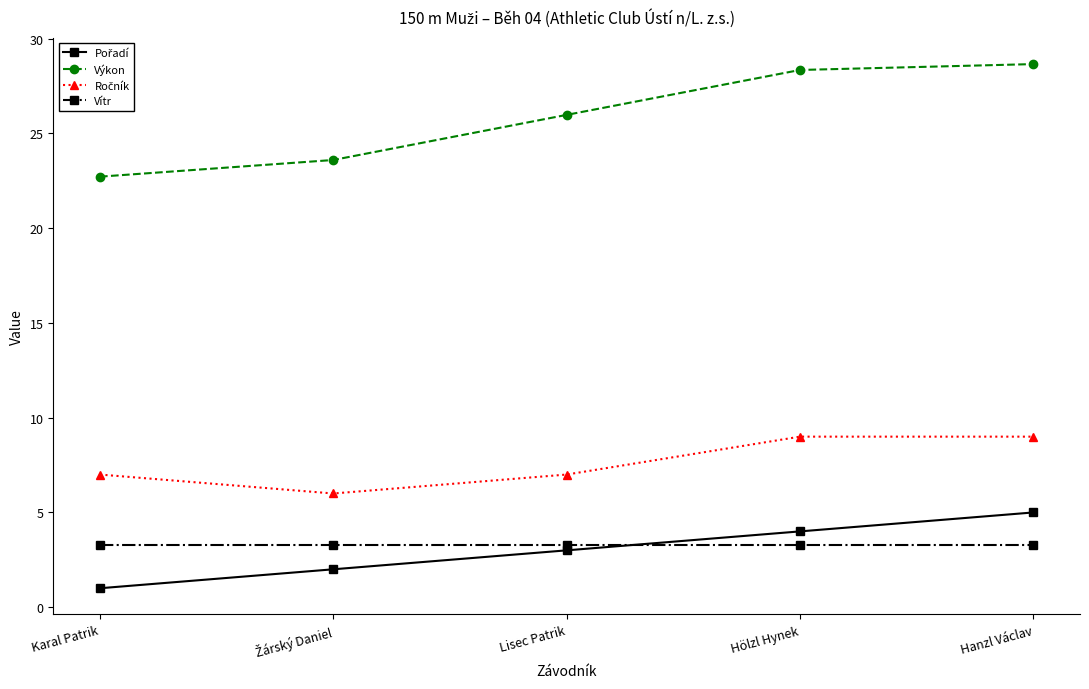

True or false: Výkon has more than 1 interior local peaks.

False